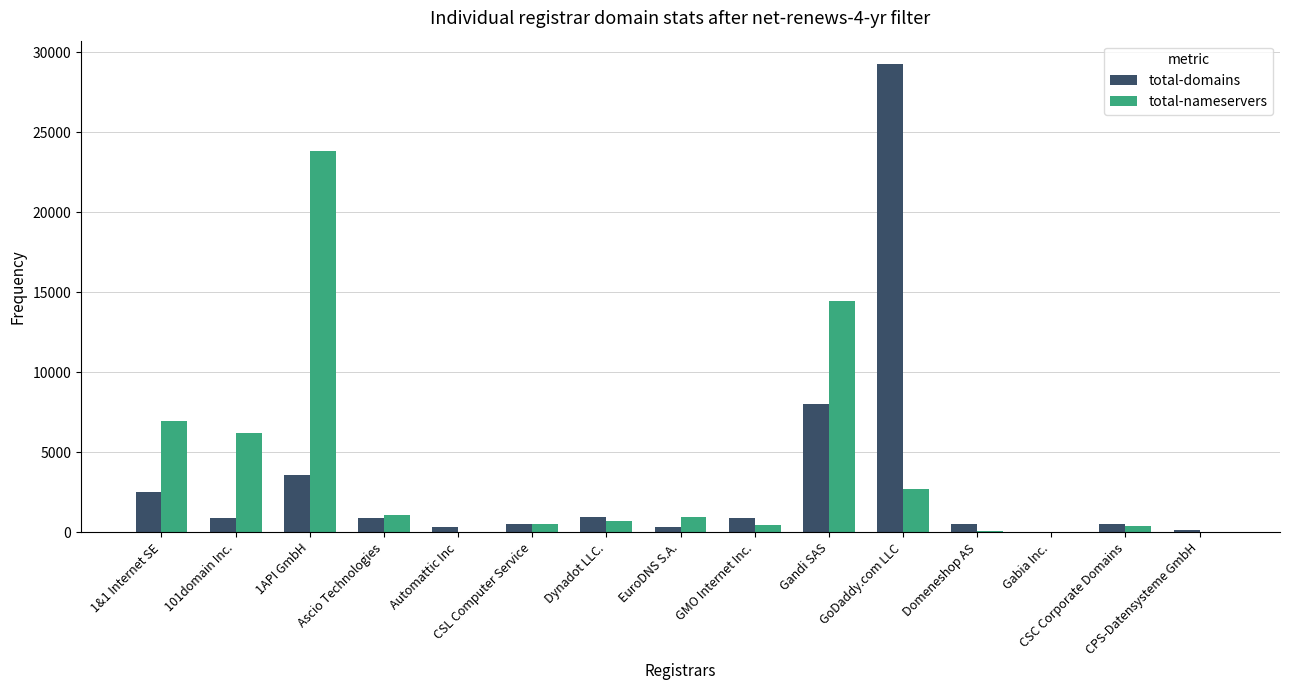

How many data points does each series have?

15